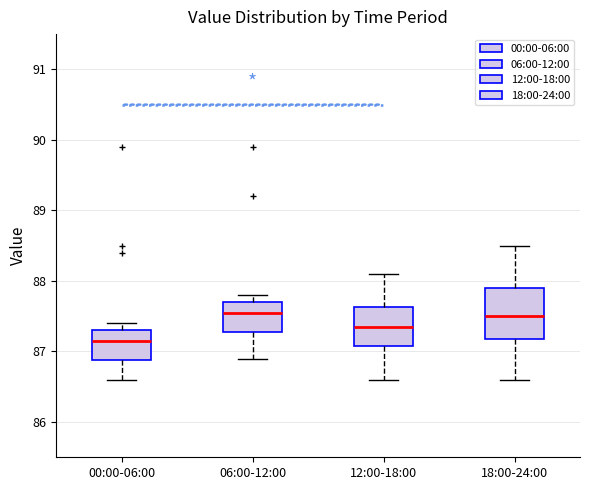

Reading left to right, read every box against the y-axis: the position of its median line, the range the box covers, and the ends of its whiskers. The values are not printed on the chart, so give them approximately, as read against the axis.

00:00-06:00: median 87.2, box 86.9 to 87.3, whiskers 86.6 to 87.4
06:00-12:00: median 87.6, box 87.3 to 87.7, whiskers 86.9 to 87.8
12:00-18:00: median 87.4, box 87.1 to 87.6, whiskers 86.6 to 88.1
18:00-24:00: median 87.5, box 87.2 to 87.9, whiskers 86.6 to 88.5